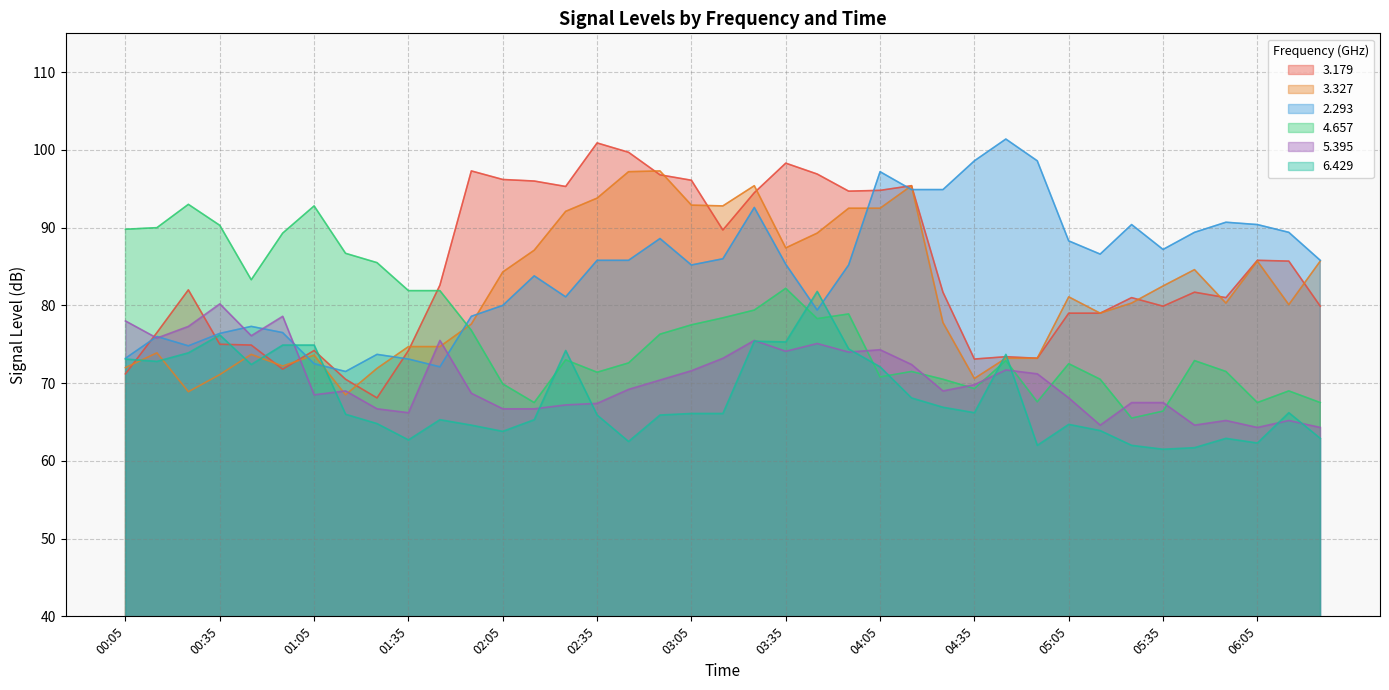

Where does the 6.429 series first go above 66?

00:05